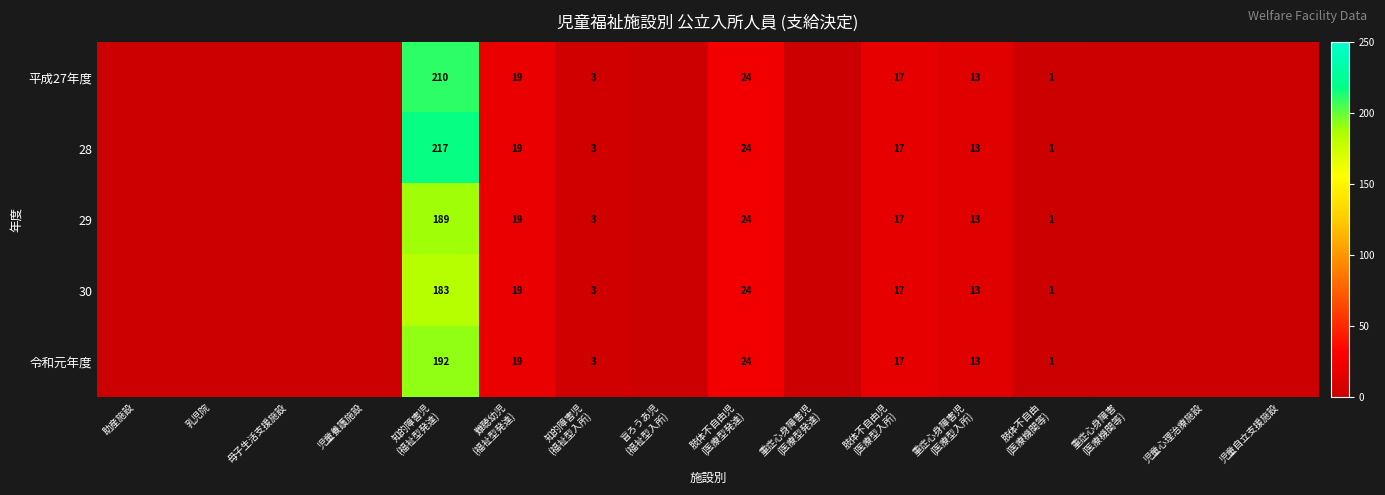

Is it true that 令和元年度 equals 0 at 重症心身障害 (医療機関等)?

True